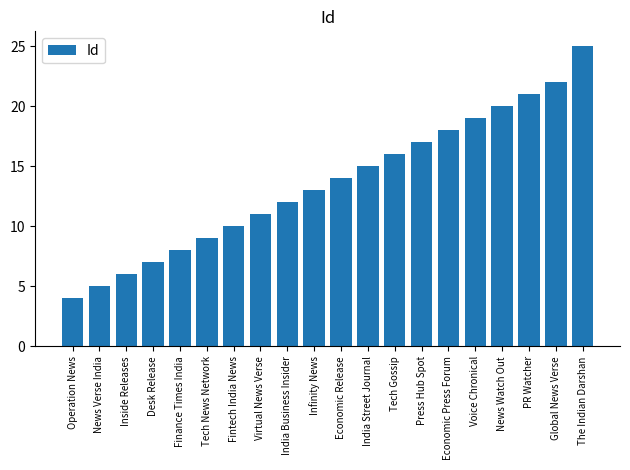

Which has a higher value, Global News Verse or Tech Gossip?

Global News Verse